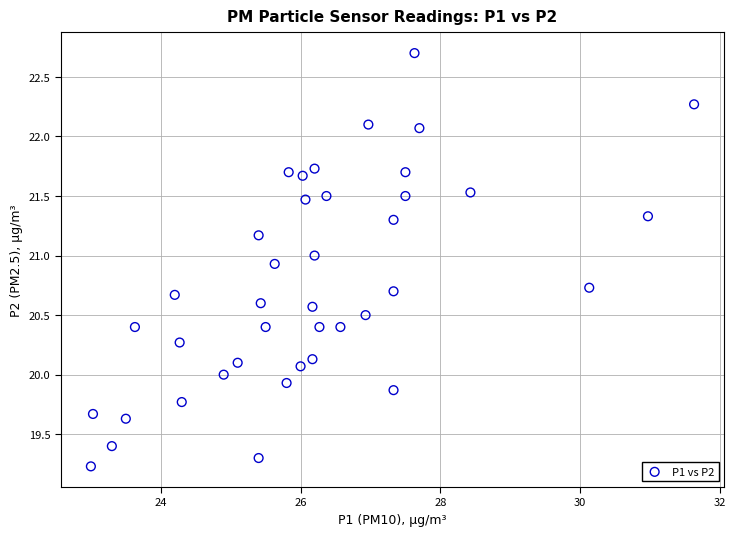

What is the range of X values (max minus min)?

8.6